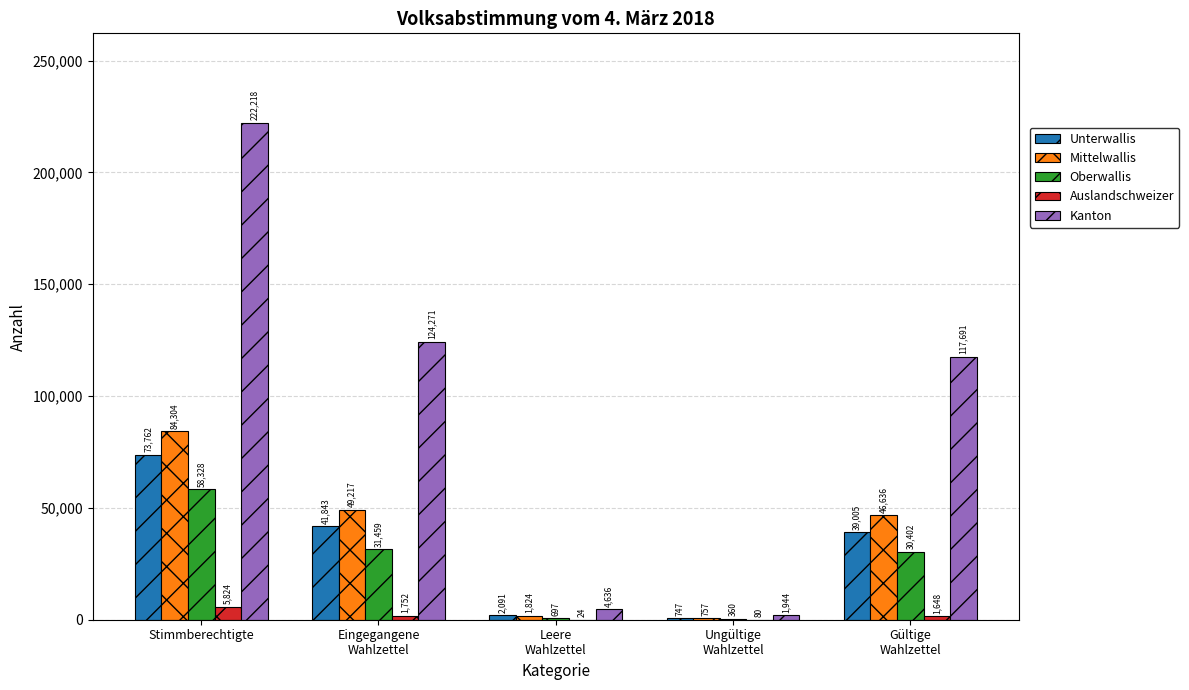

Read the Auslandschweizer value at Stimmberechtigte, to the nearest 50.

5800